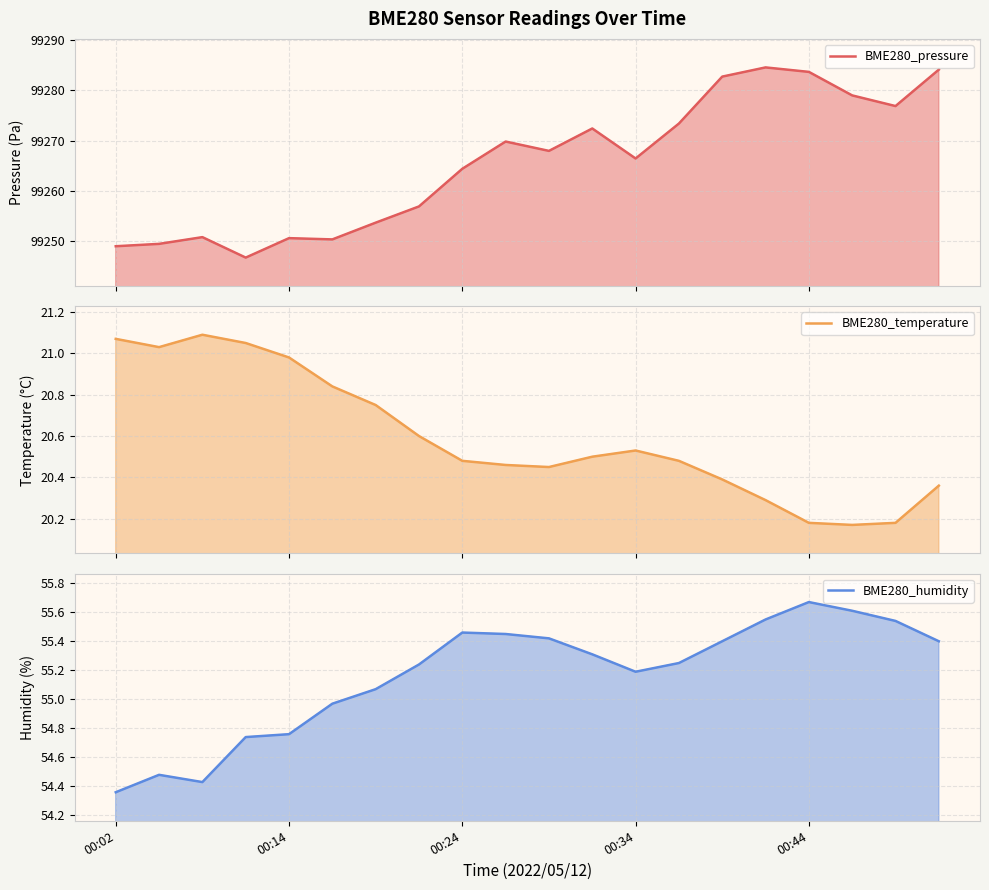

The value of BME280_temperature at 11 is 20.5. True or false?

True